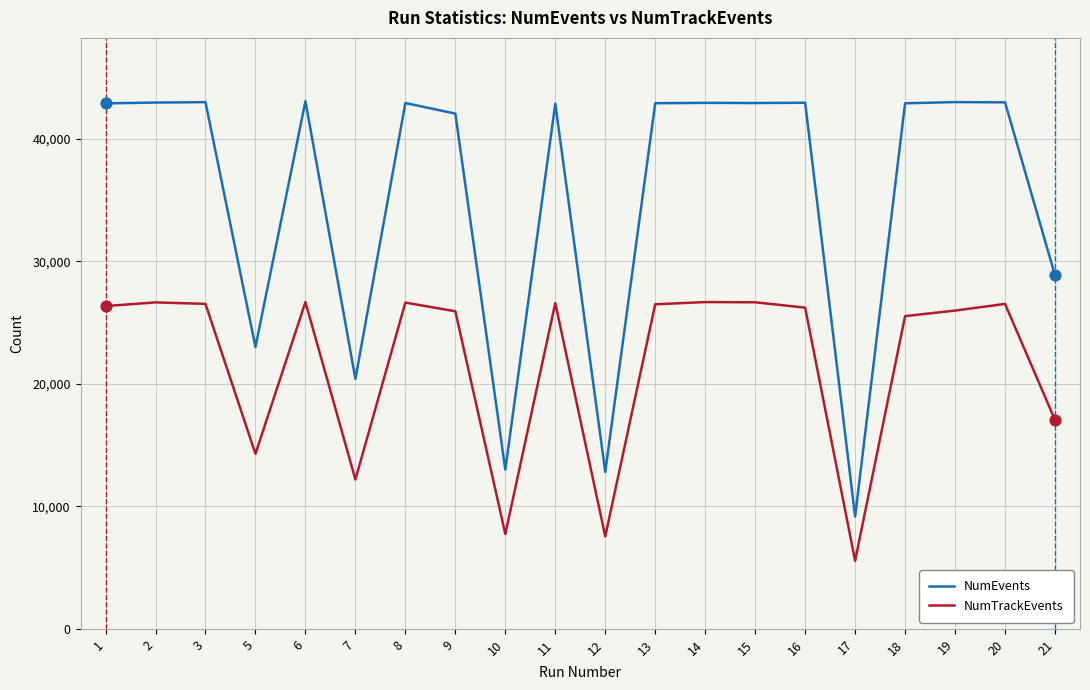

Which series has the largest total across all categories?

NumEvents